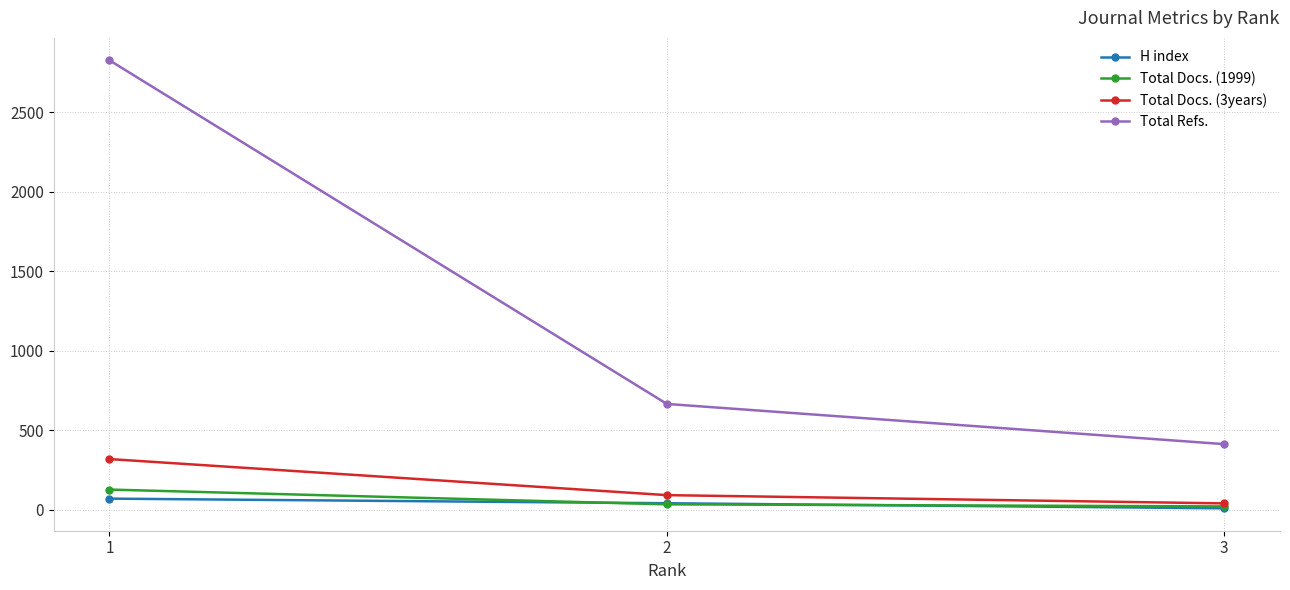

Reading left to right, transcribe all the data shown in this chart.

H index: 69	40	8
Total Docs. (1999): 126	33	20
Total Docs. (3years): 318	91	39
Total Refs.: 2828	665	412